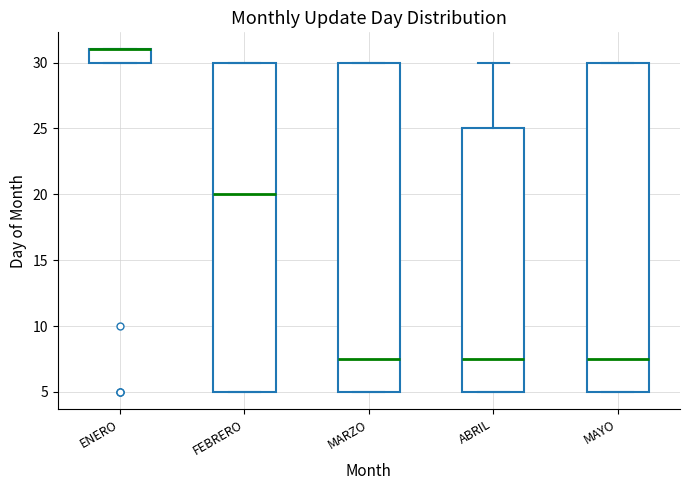

Reading left to right, read every box against the y-axis: the position of its median line, the range the box covers, and the ends of its whiskers. The values are not printed on the chart, so give them approximately, as read against the axis.

ENERO: median 31.0 (drawn on the box's upper edge), box 30.0 to 31.0, whiskers 30.0 to 31.0
FEBRERO: median 20.0, box 5.0 to 30.0, whiskers 5.0 to 30.0
MARZO: median 7.5, box 5.0 to 30.0, whiskers 5.0 to 30.0
ABRIL: median 7.5, box 5.0 to 25.0, whiskers 5.0 to 30.0
MAYO: median 7.5, box 5.0 to 30.0, whiskers 5.0 to 30.0